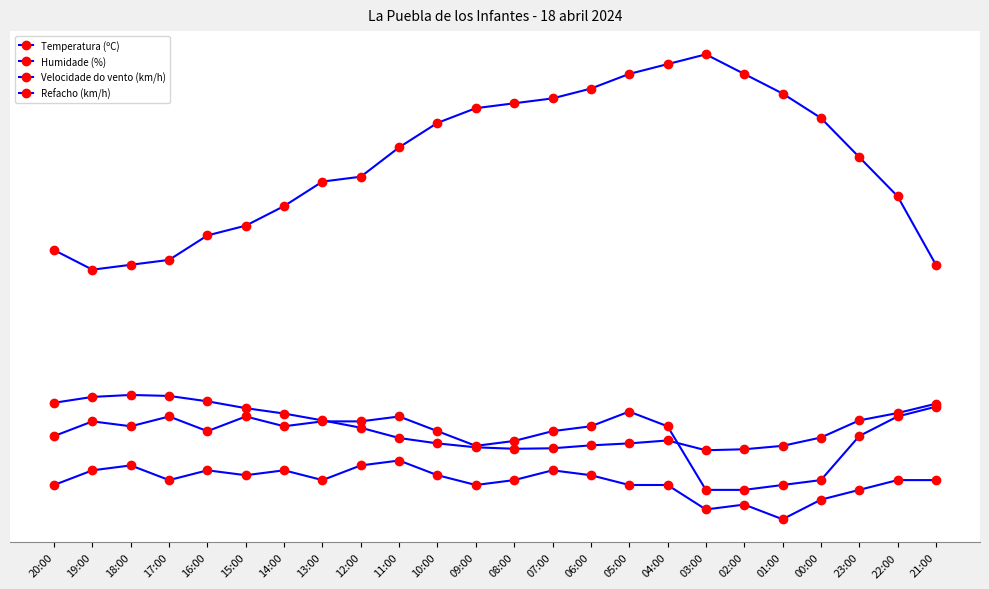

What is the average value of the Refacho (km/h) series?

17.1